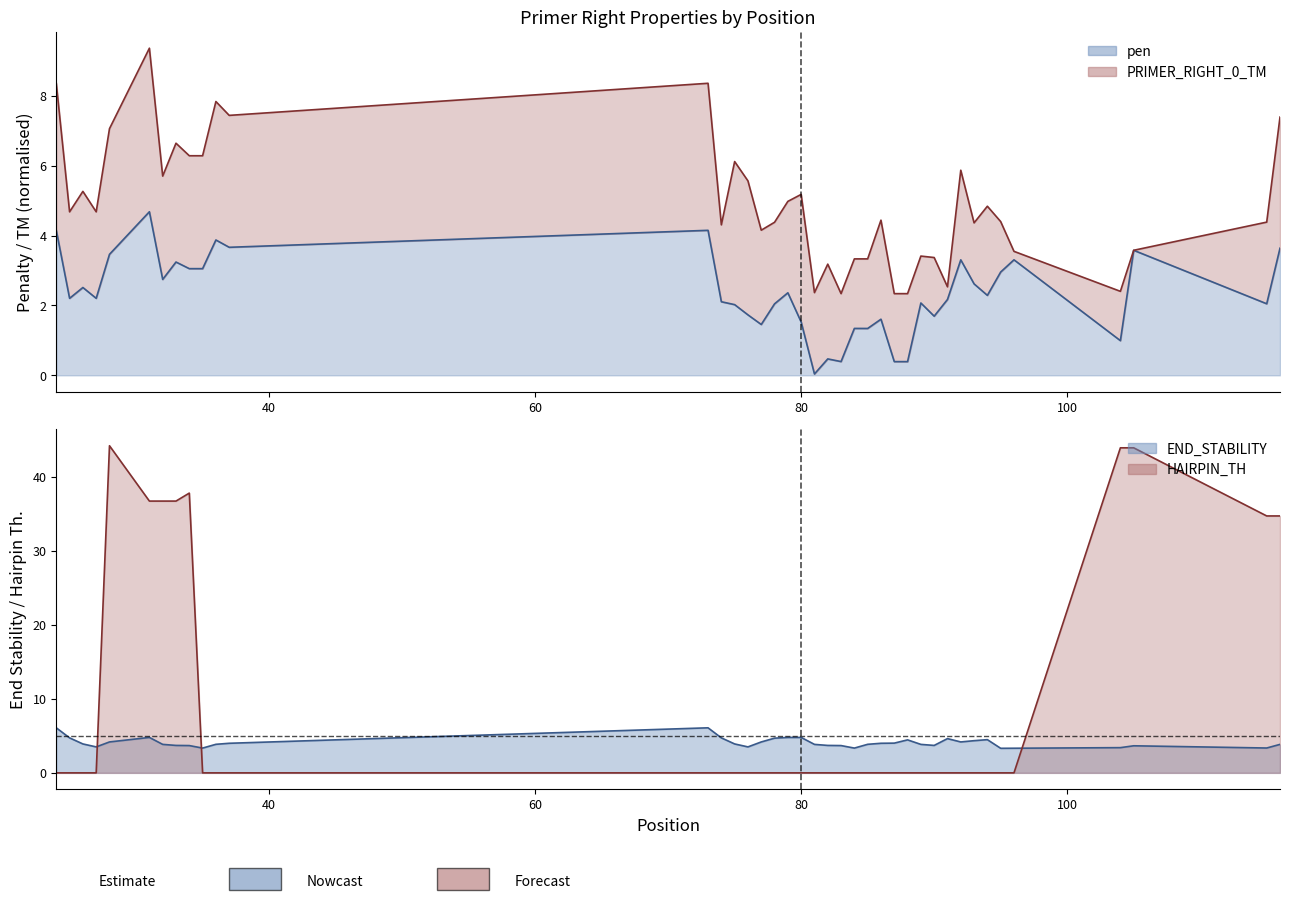

The PRIMER_RIGHT_0_END_STABILITY series shows 1.2 at 25. True or false?

False